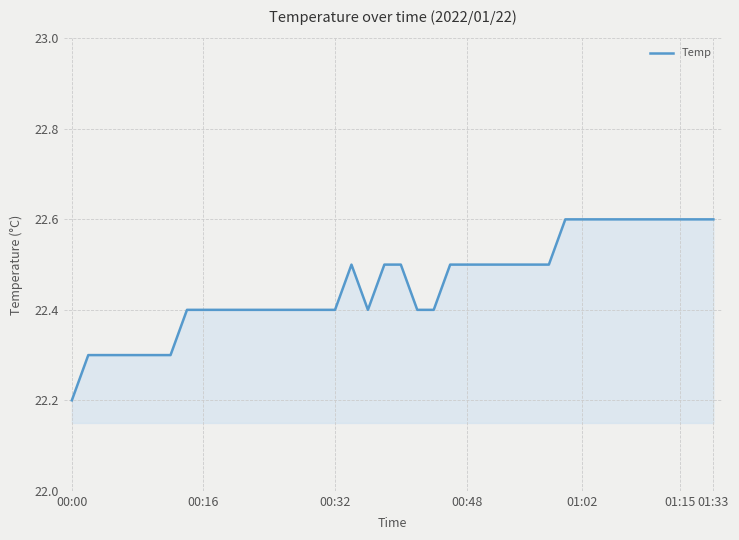

What is the maximum value shown in the chart?

22.6